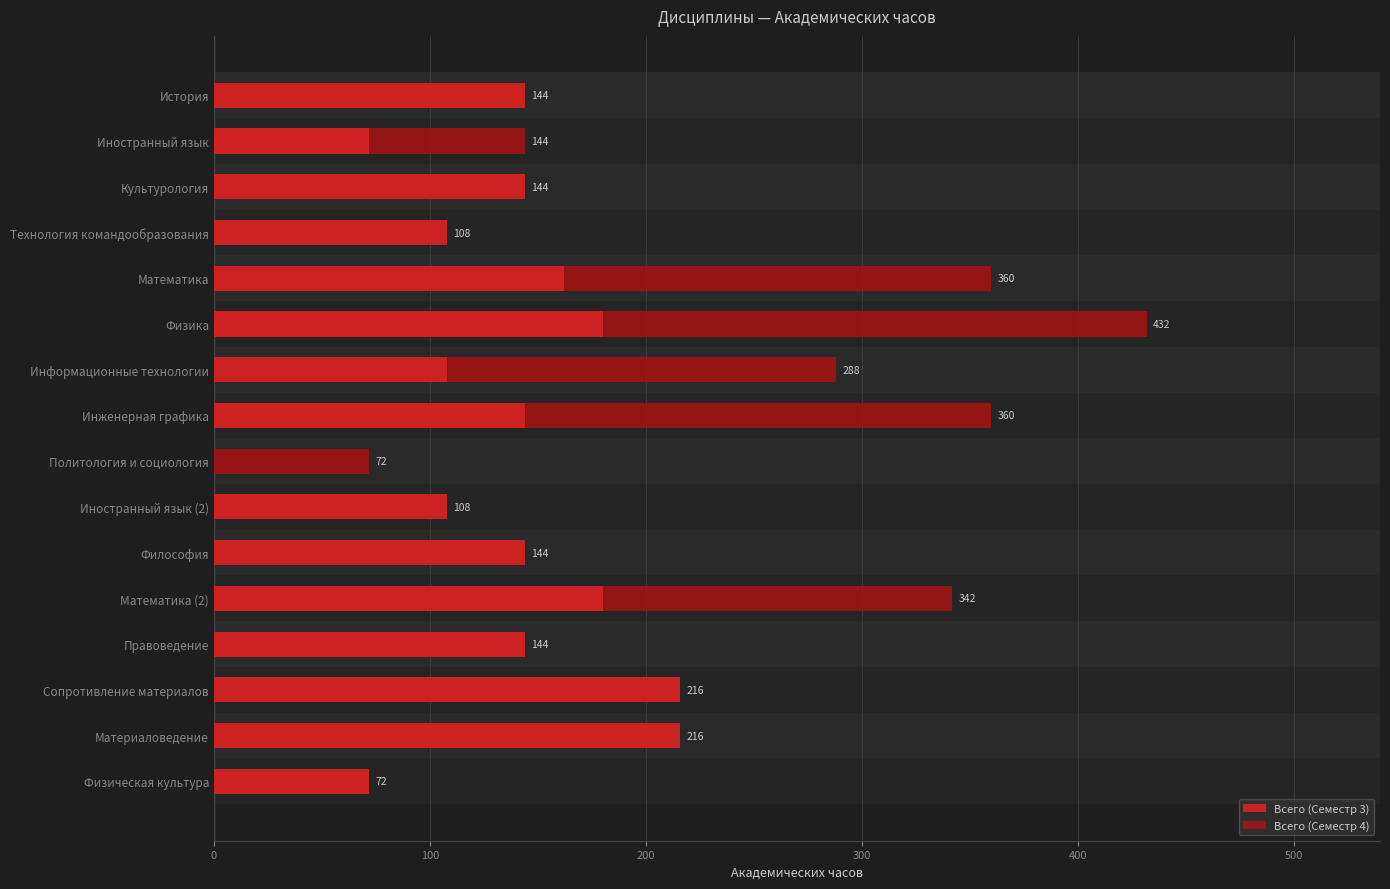

True or false: Всего (Семестр 3) has a value of 144 at Культурология.

True